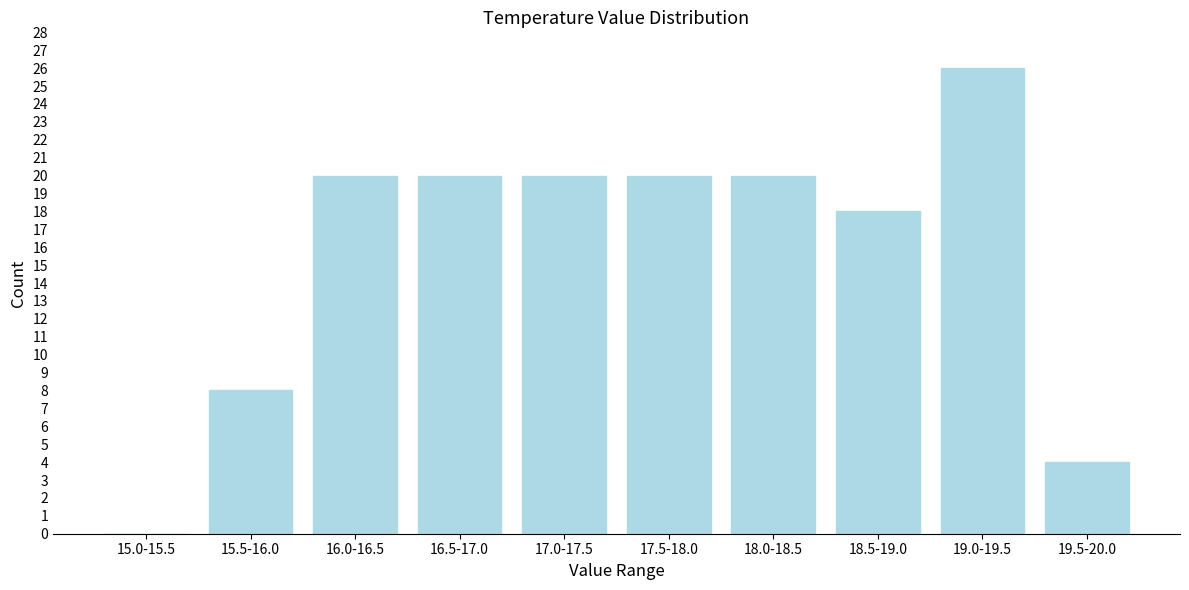

Reading left to right, extract all data points from this chart.

15.0-15.5=0	15.5-16.0=8	16.0-16.5=20	16.5-17.0=20	17.0-17.5=20	17.5-18.0=20	18.0-18.5=20	18.5-19.0=18	19.0-19.5=26	19.5-20.0=4